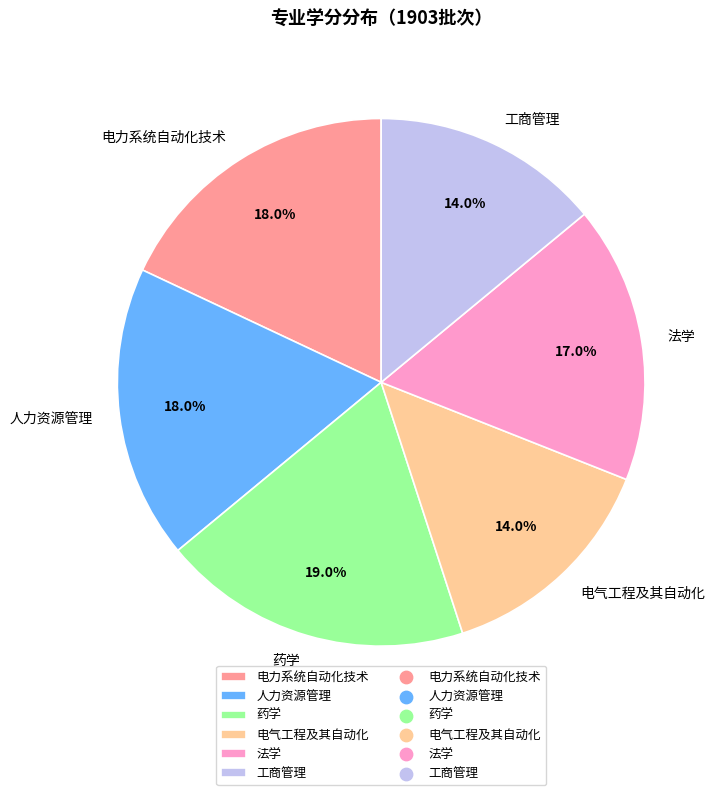

What is the ratio of the value at 法学 to the value at 电气工程及其自动化?

1.2